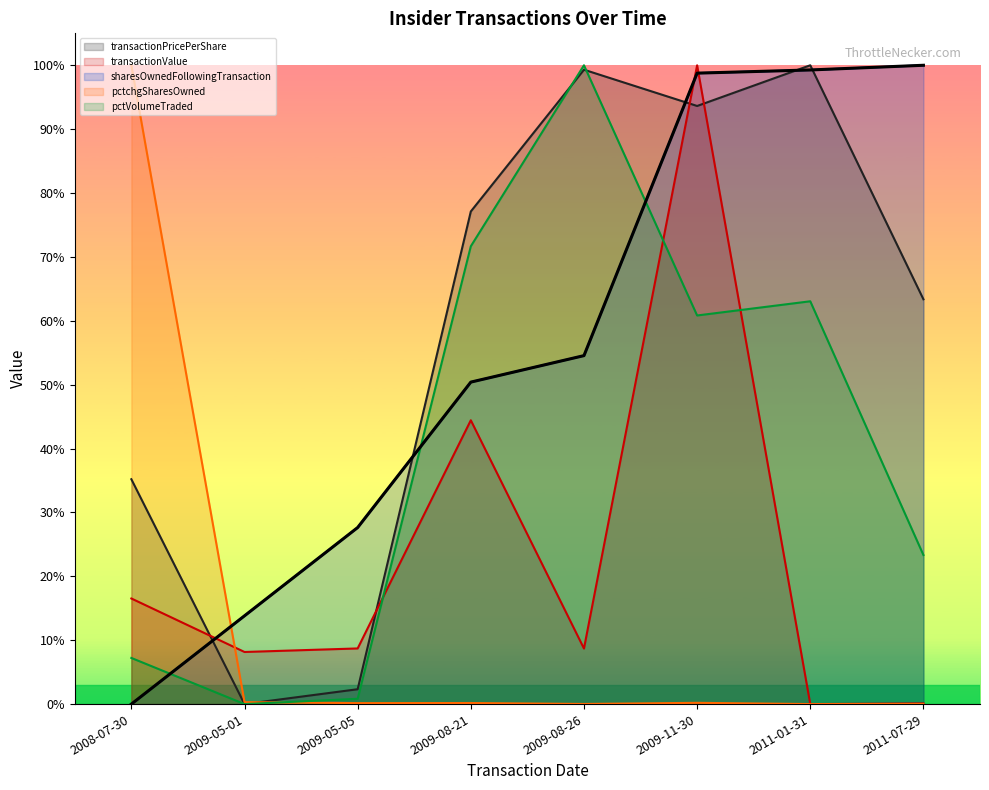

What is the average value?

0.6